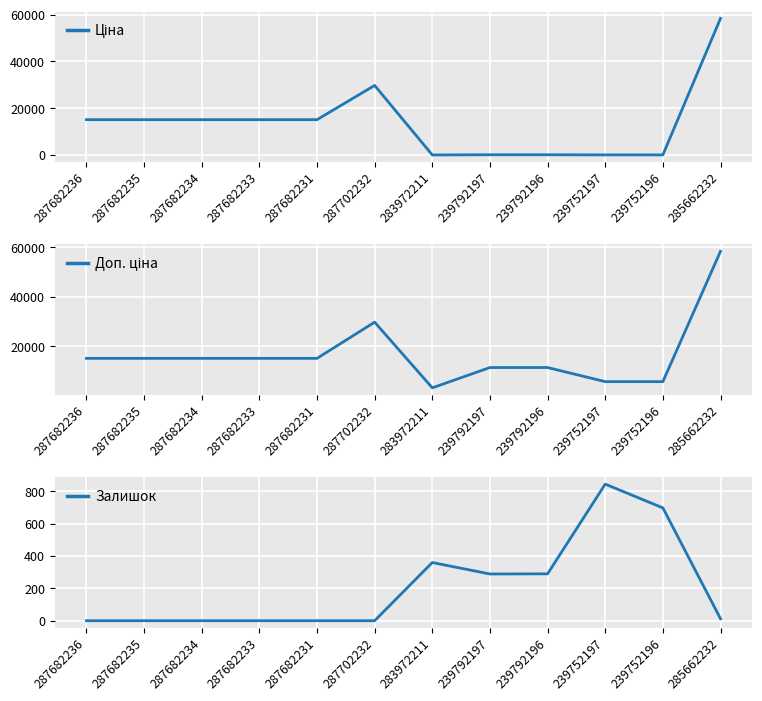

The value of Ціна at 239752197 is 77.9. True or false?

False